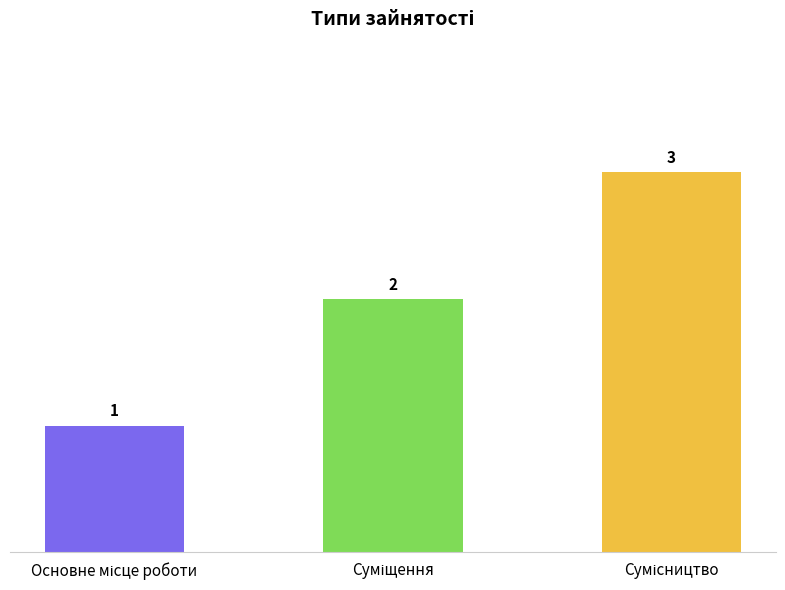

Reading right to left, list all the values displayed in this chart.

3	2	1